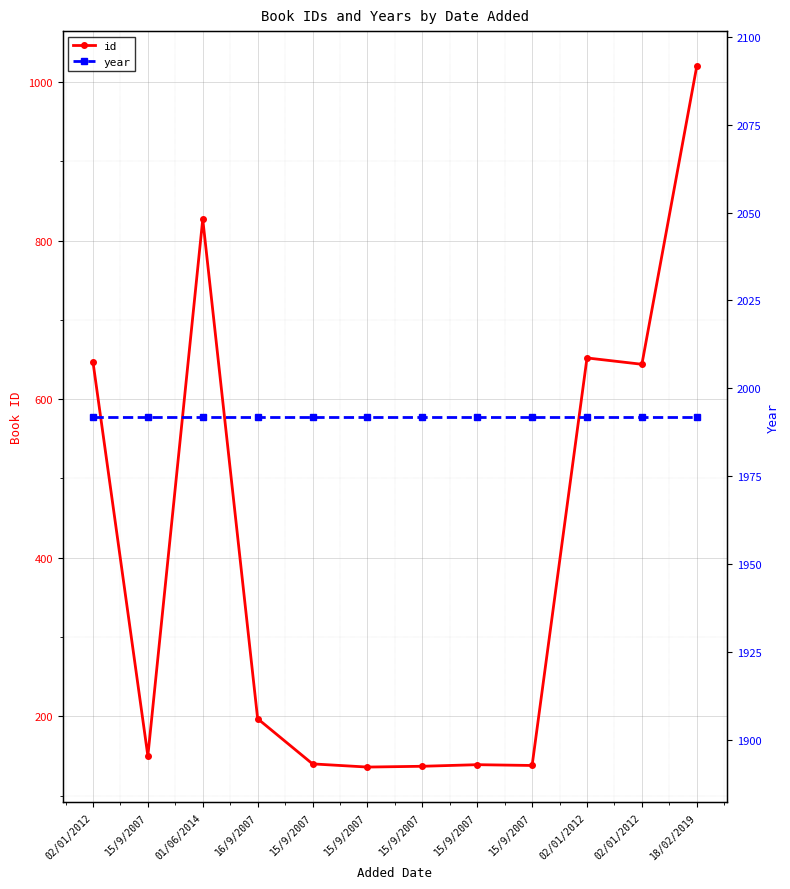

True or false: id and year intersect in this chart.

False